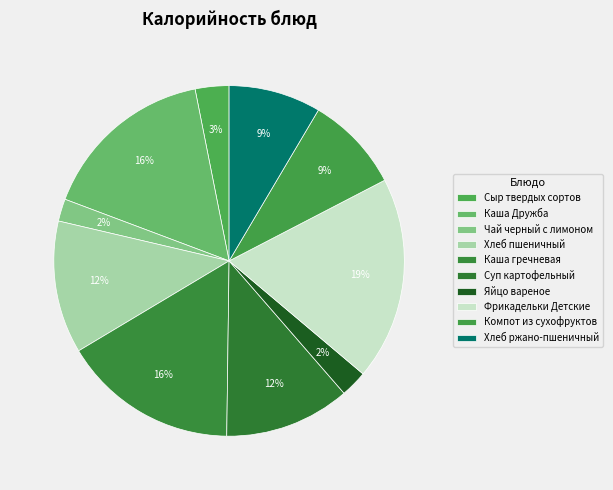

Which has a higher value, Чай черный с лимоном or Сыр твердых сортов?

Сыр твердых сортов